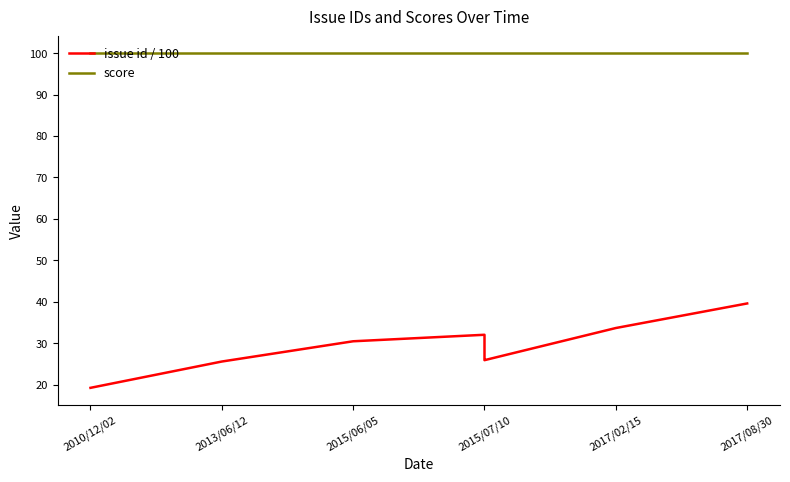

Which series has the largest range (max minus min)?

issue id / 100